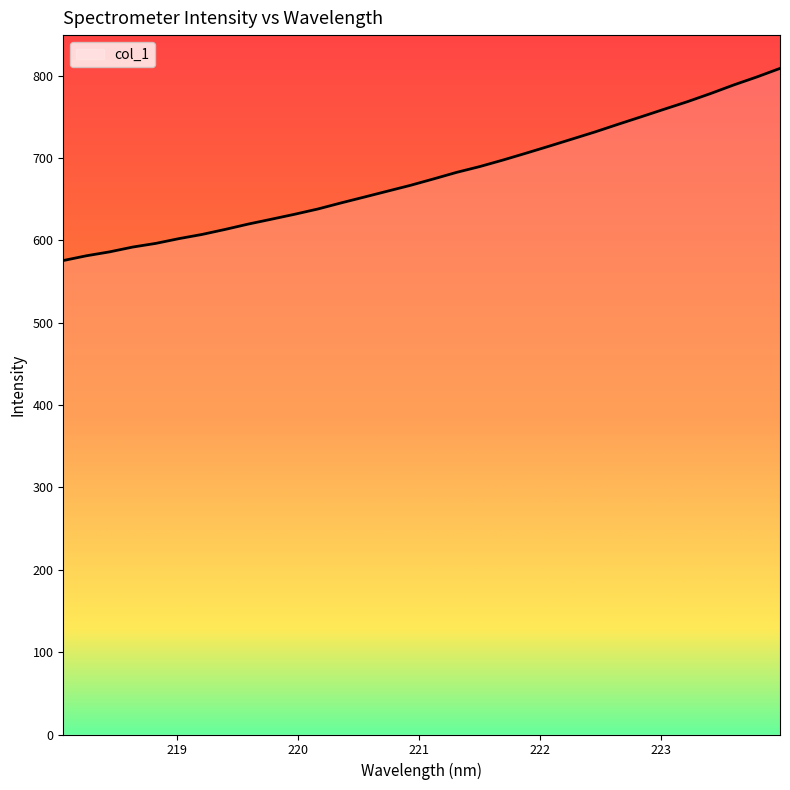

What is the difference between the second highest and second lowest values?

217.2